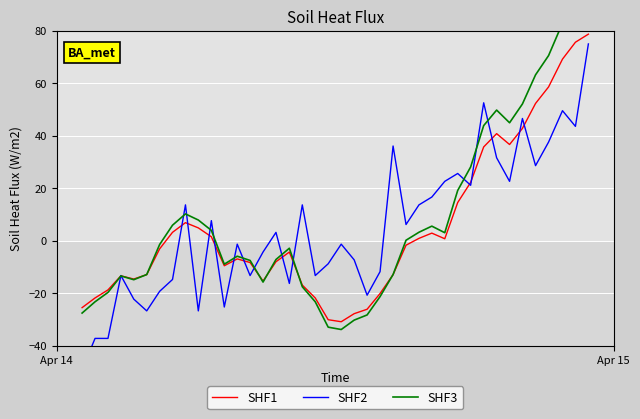

The SHF3 series shows 47.3 at 30. True or false?

False